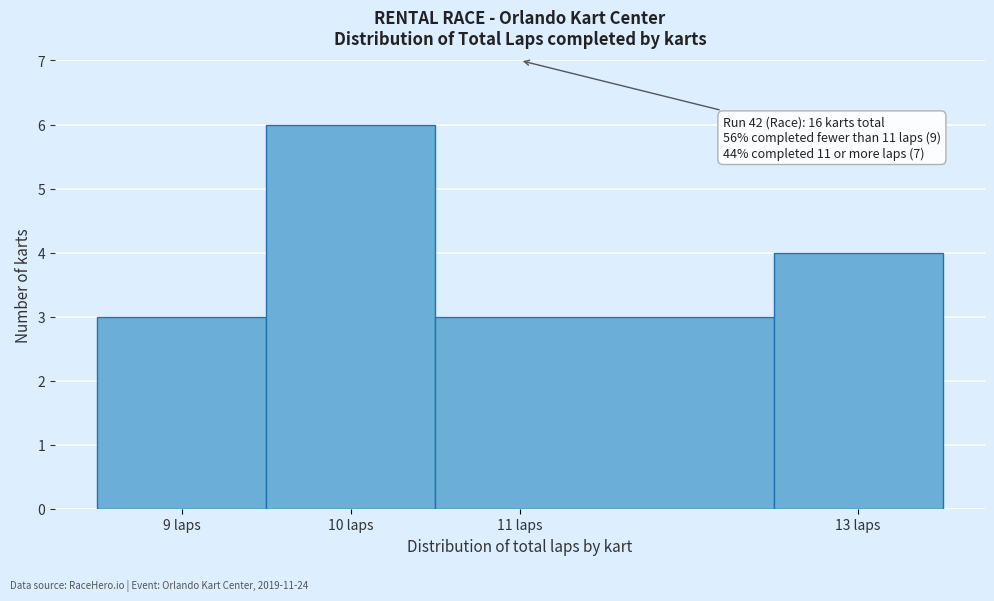

Which range on the x-axis has the tallest bar?

9.5 to 10.5